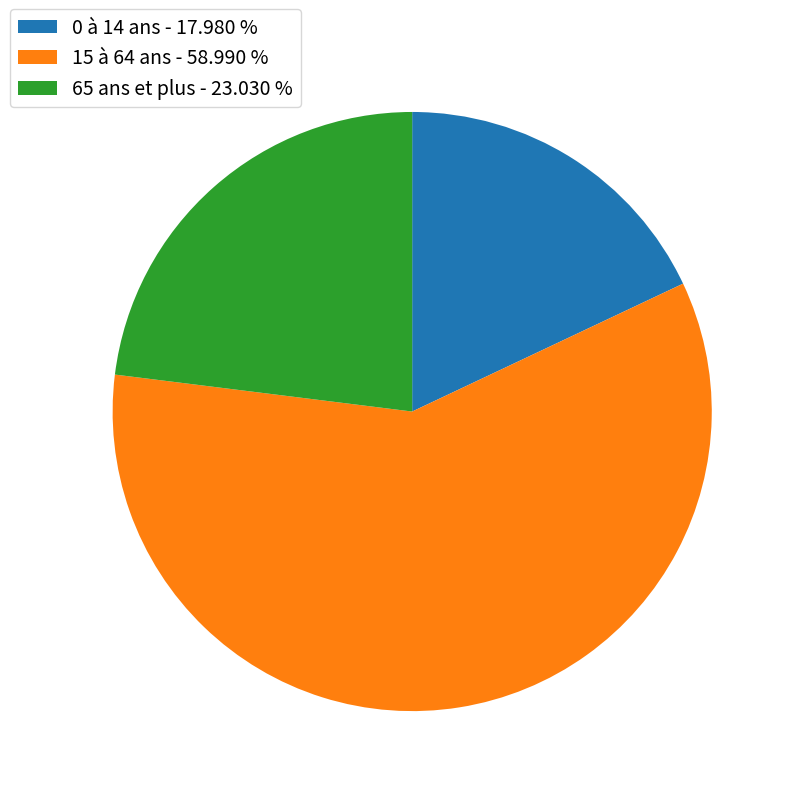

Approximately how many times larger is the value at 15 à 64 ans - 58.990 % compared to 65 ans et plus - 23.030 %?

2.6